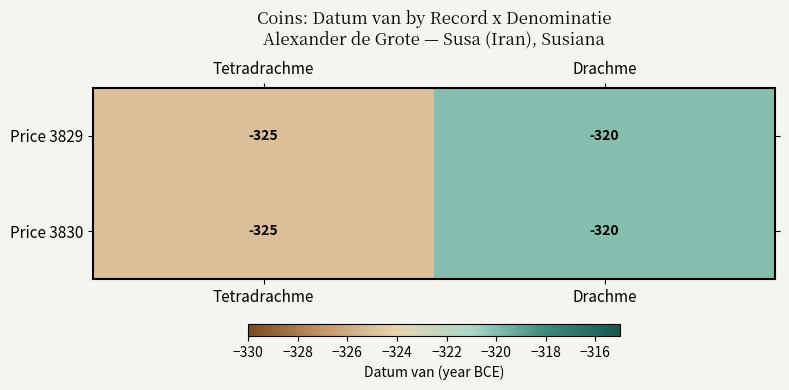

What is the minimum value shown in the chart?

-325